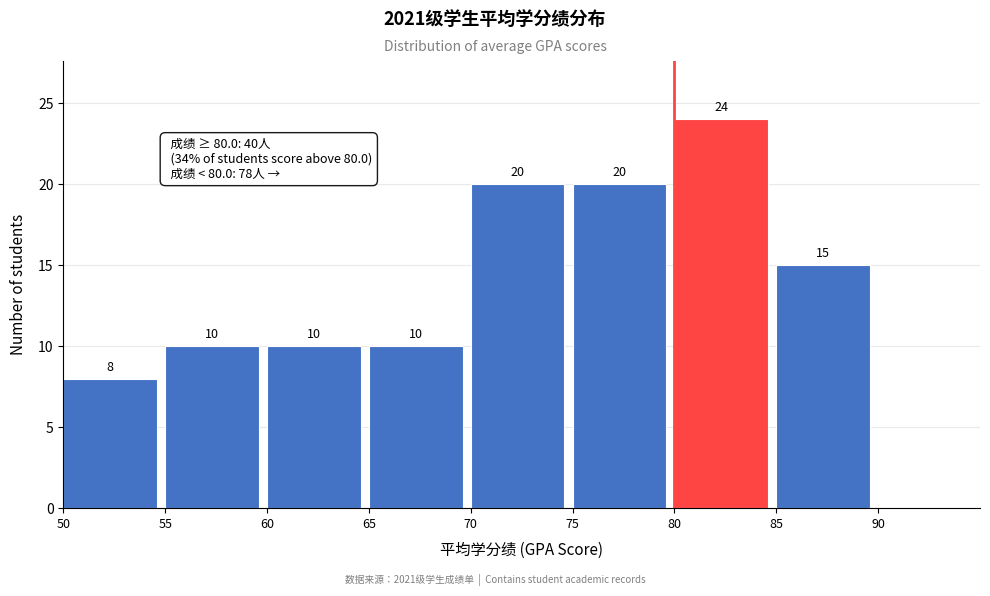

What is the height of the bar covering 75 to 80 on the x-axis?

20